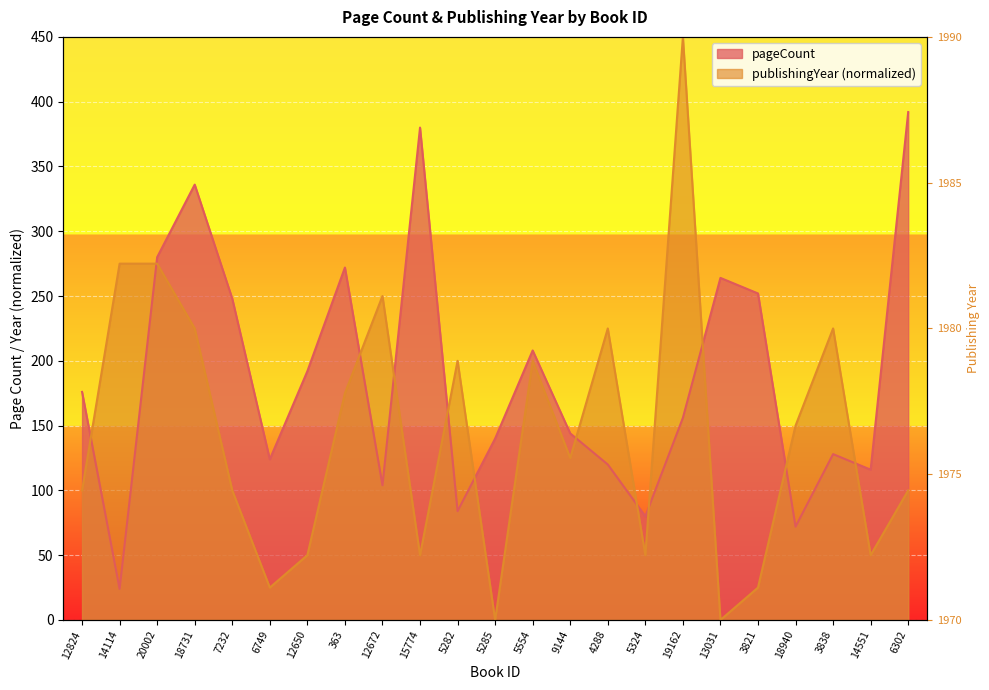

Which category has the lowest value in the pageCount series?

14114